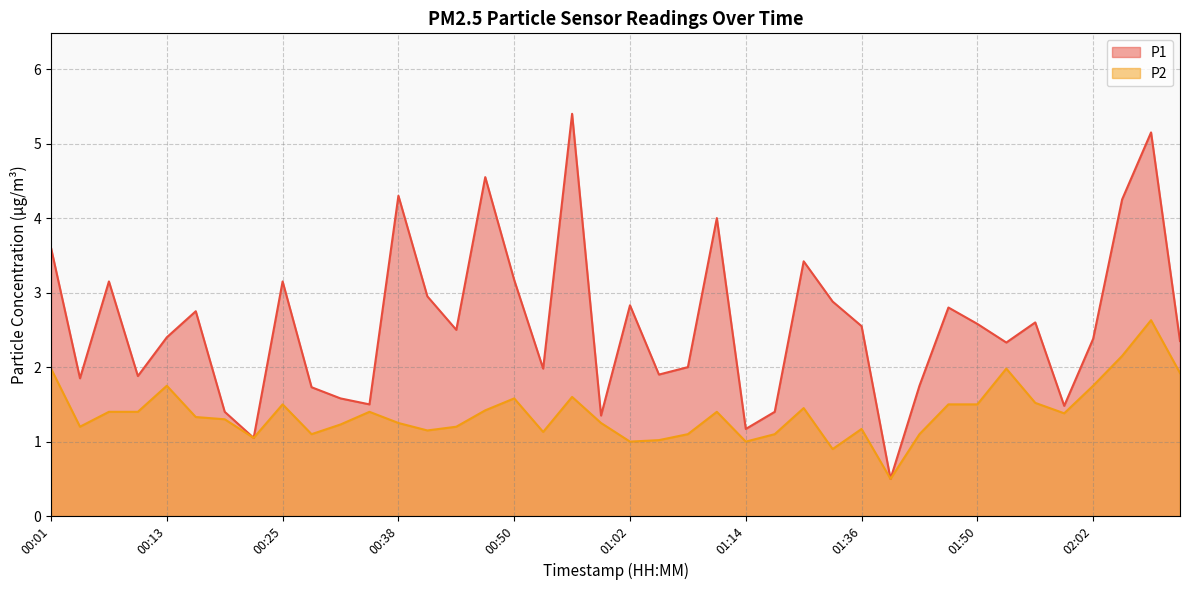

True or false: P1 has a value of 3.1 at 00:25.

True